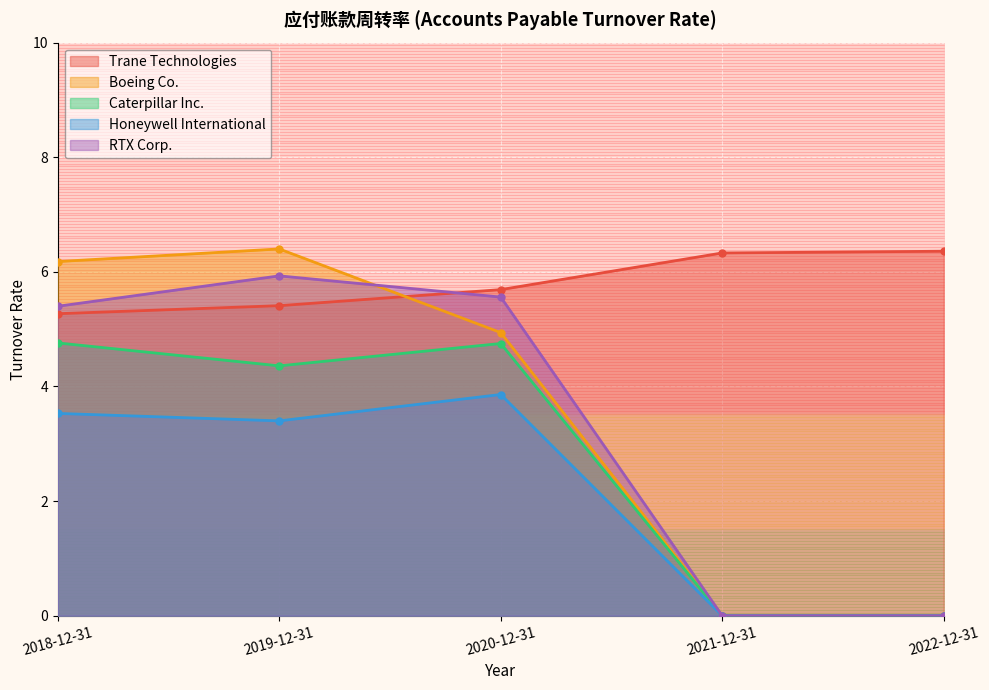

True or false: RTX Corp. has a value of 0.0 at 2022-12-31.

True